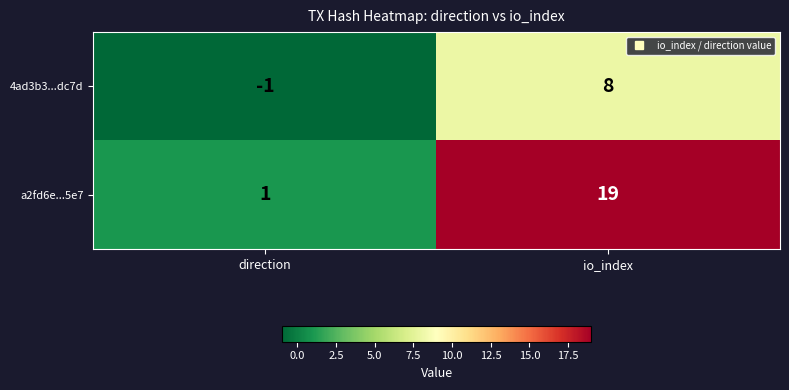

Reading right to left, list all the values displayed in this chart.

4ad3b3...dc7d: io_index=8	direction=-1
a2fd6e...5e7: io_index=19	direction=1